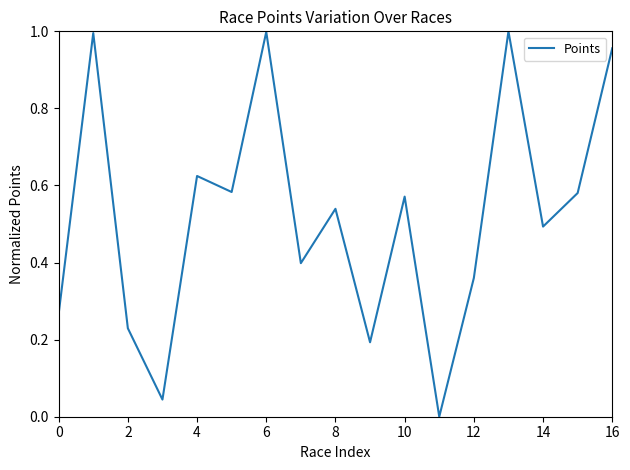

True or false: the data shows 0.5 at 14.

True